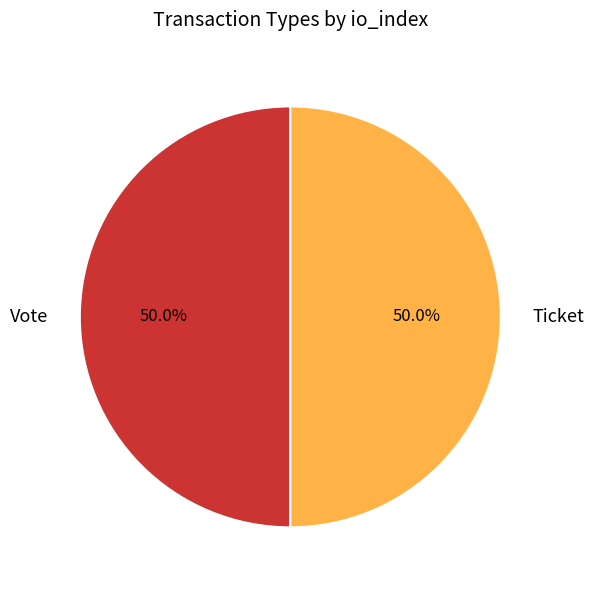

Combined, do Ticket and Vote account for over 50%?

Yes